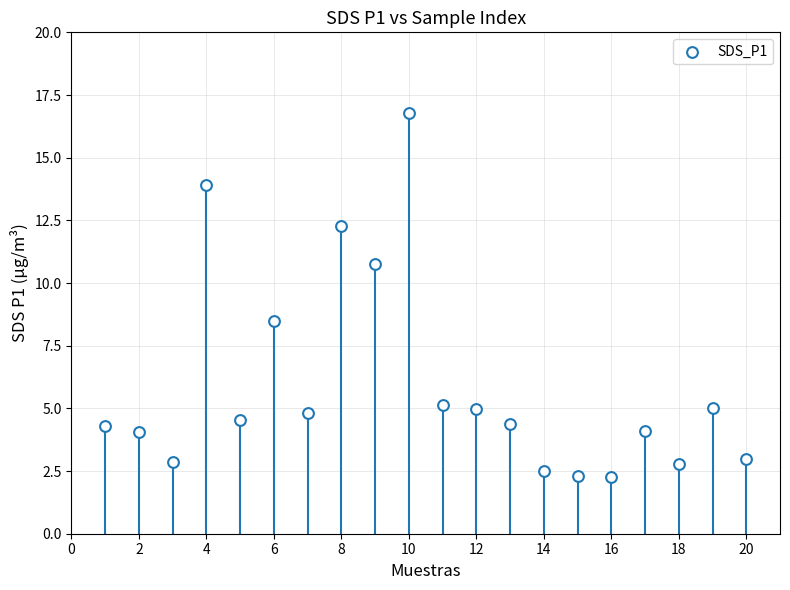

What Y value in the scatter plot is closest to 9?

8.5